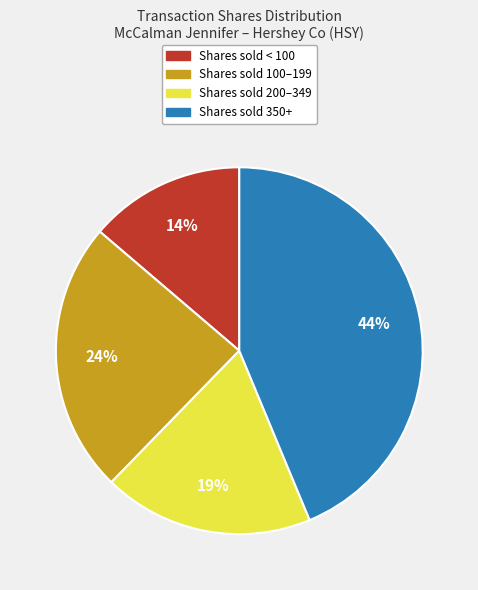

To the nearest percent, what is the difference between the largest and smallest slice percentages?

30%